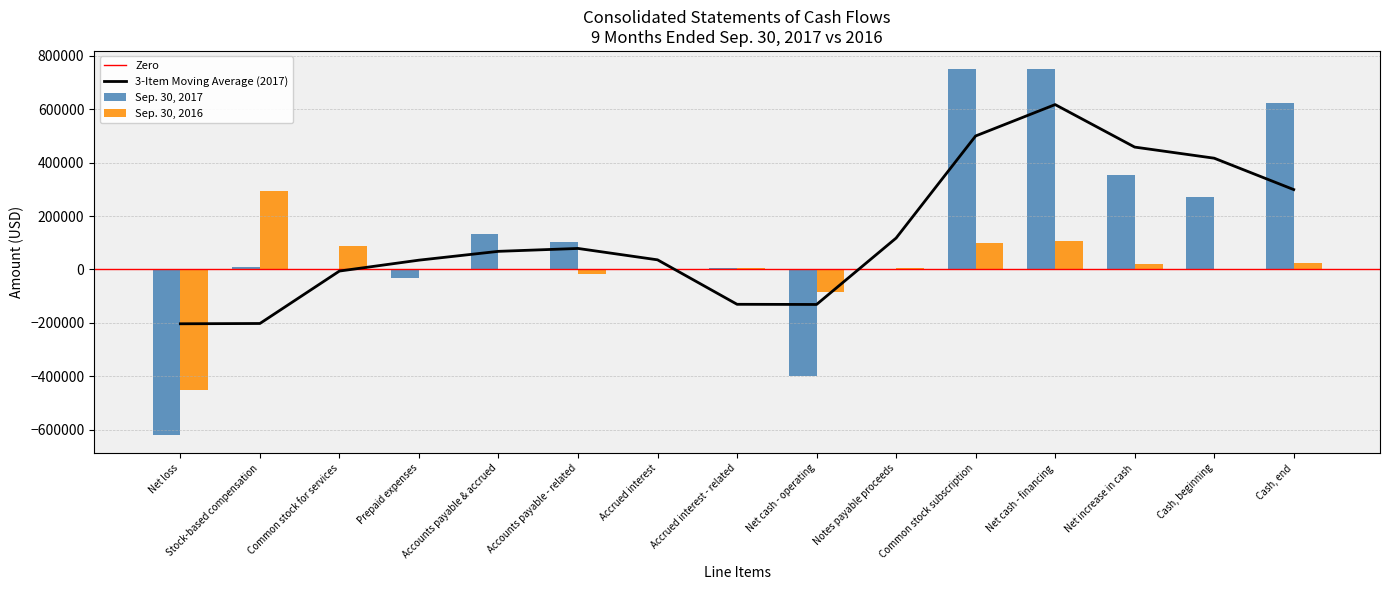

What is the sum of all Sep. 30, 2017 values?

1955574